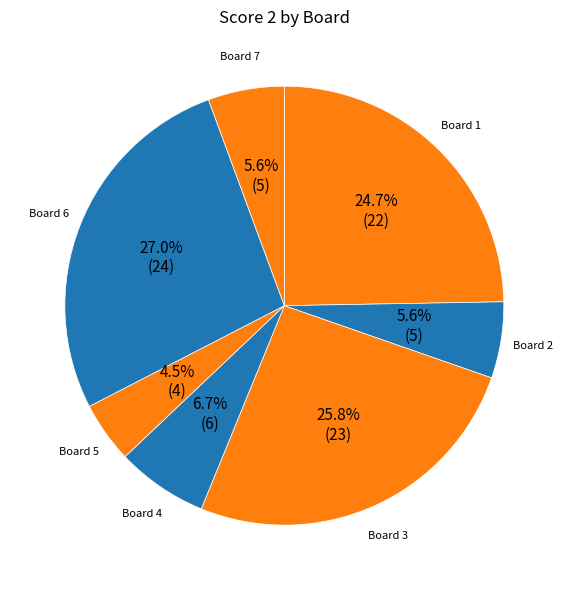

What is the largest slice in the pie chart?

6